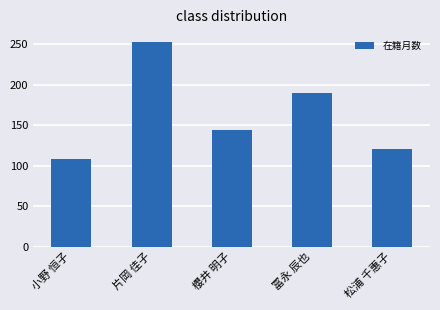

Is it true that the value at 松浦 千惠子 is 120?

True